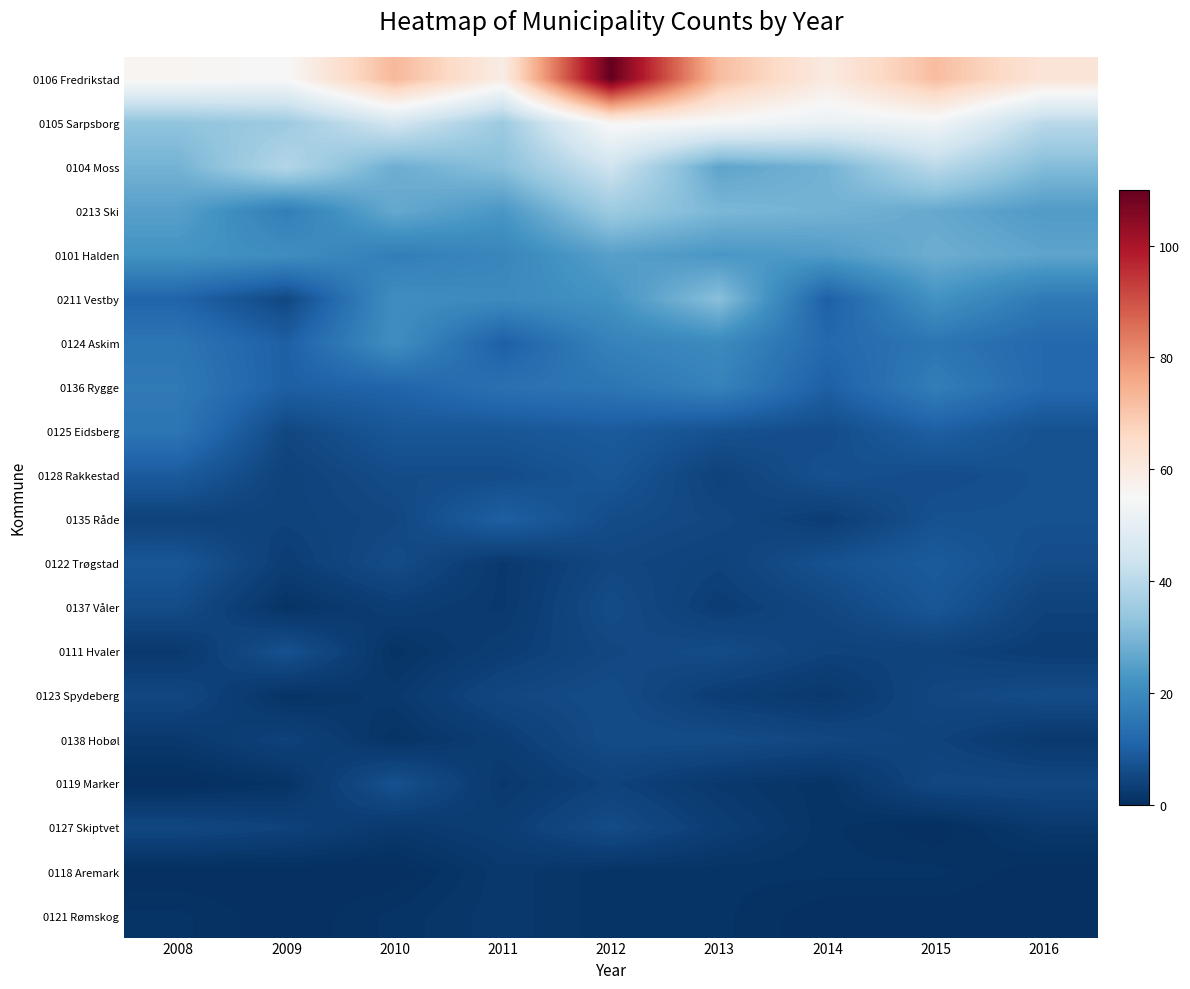

Between 2009 and 2012, which series saw the biggest shift?

0106 Fredrikstad